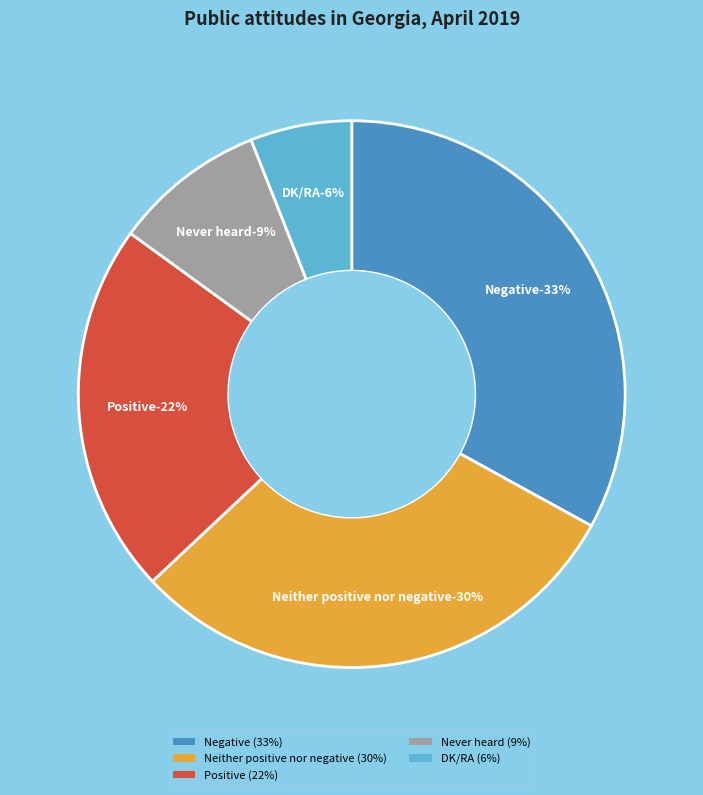

Does Negative represent more than half of the total?

No